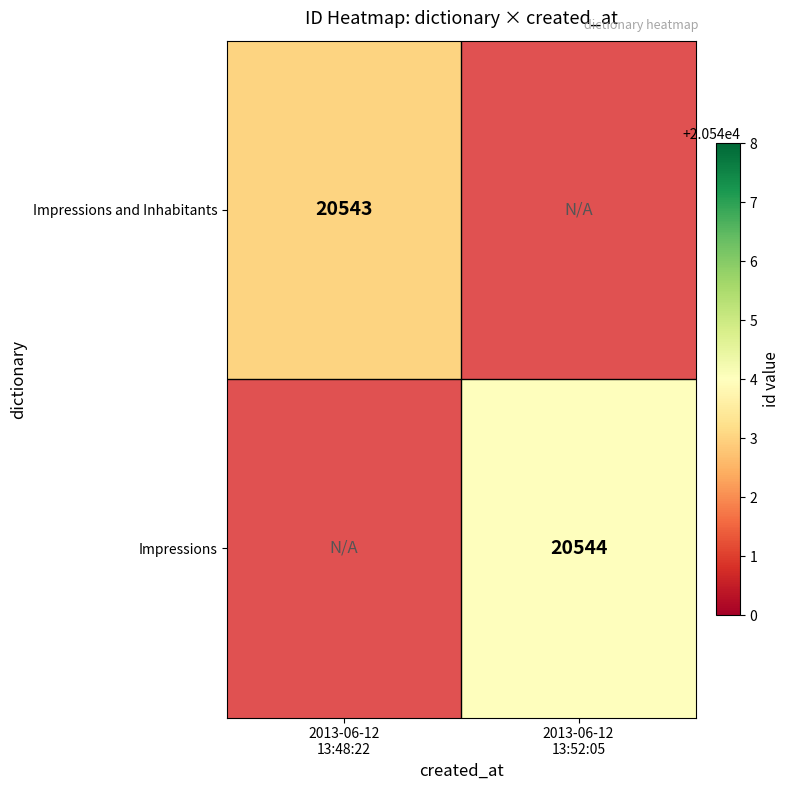

At 2013-06-12 13:52:05, list the series in order from largest to smallest.

Impressions and Inhabitants, Impressions